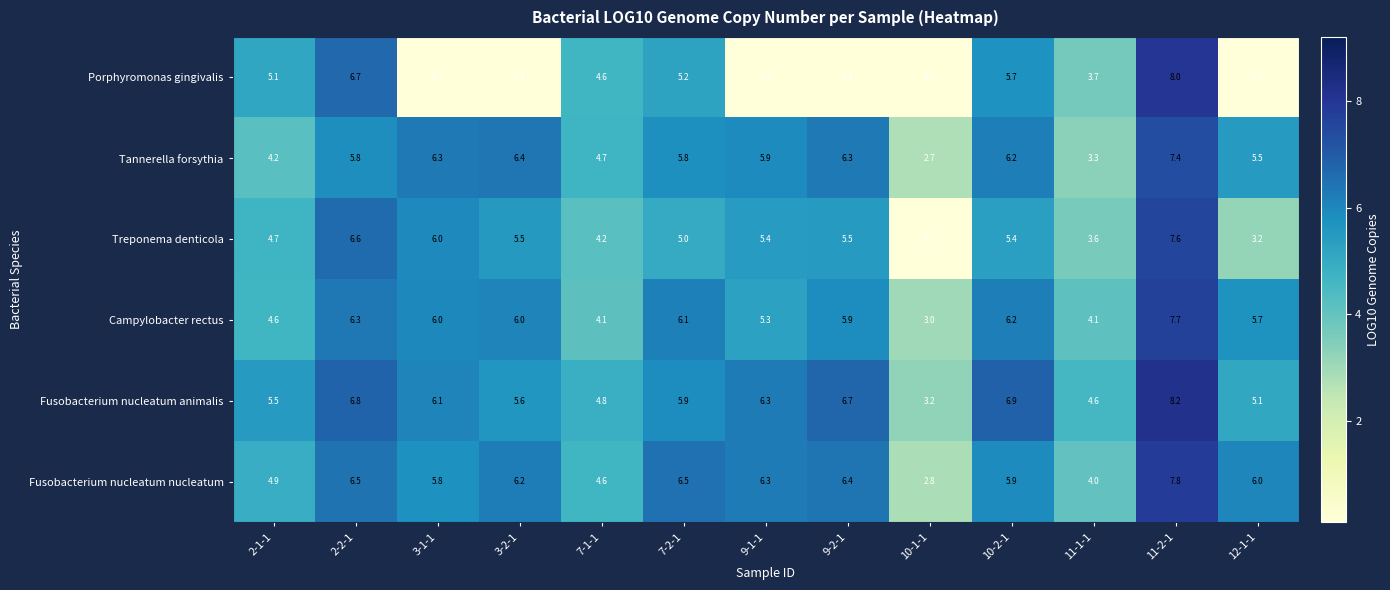

Is it true that Campylobacter rectus equals 3.7 at 3-2-1?

False